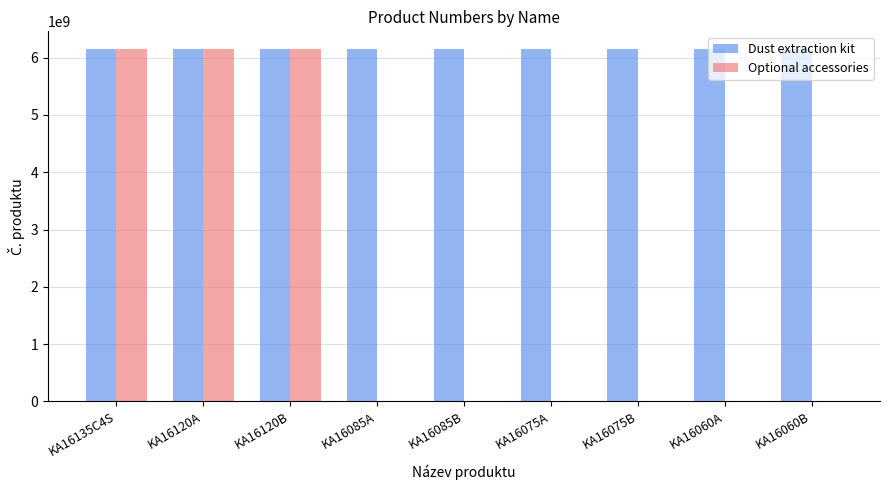

What is the sum of all Optional accessories values?

18455113480